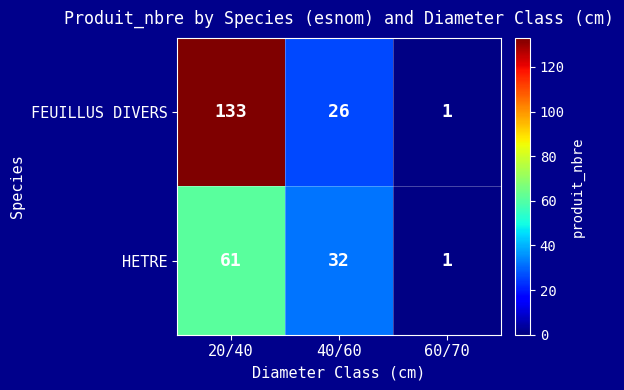

Reading left to right, transcribe all the data shown in this chart.

FEUILLUS DIVERS: 133	26	1
HETRE: 61	32	1